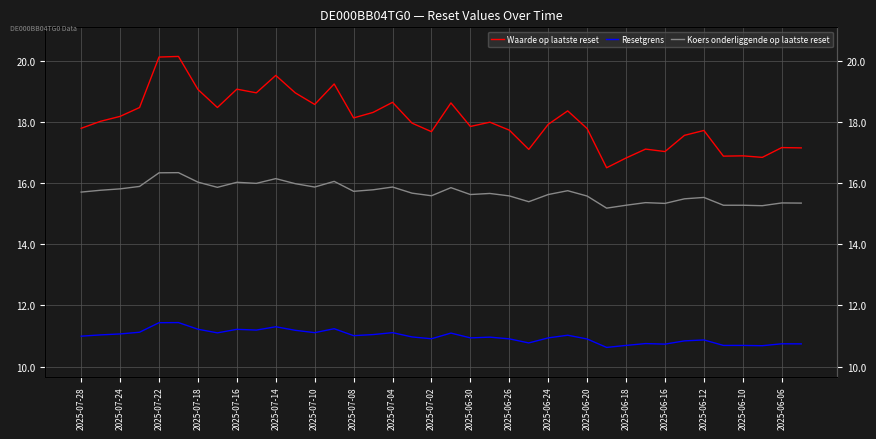

Is it true that Koers onderliggende op laatste reset equals 16.0 at 2025-07-18?

True